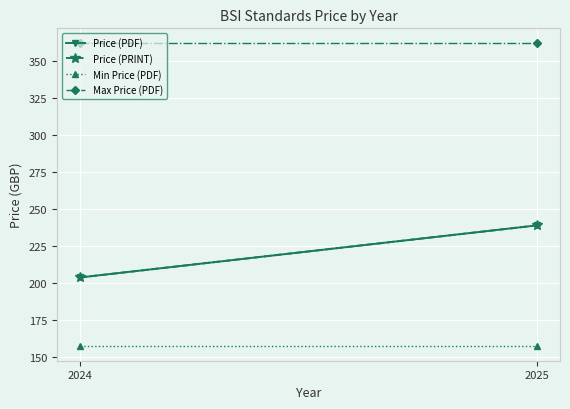

Is it true that Price (PRINT) equals 143.5 at 2025?

False